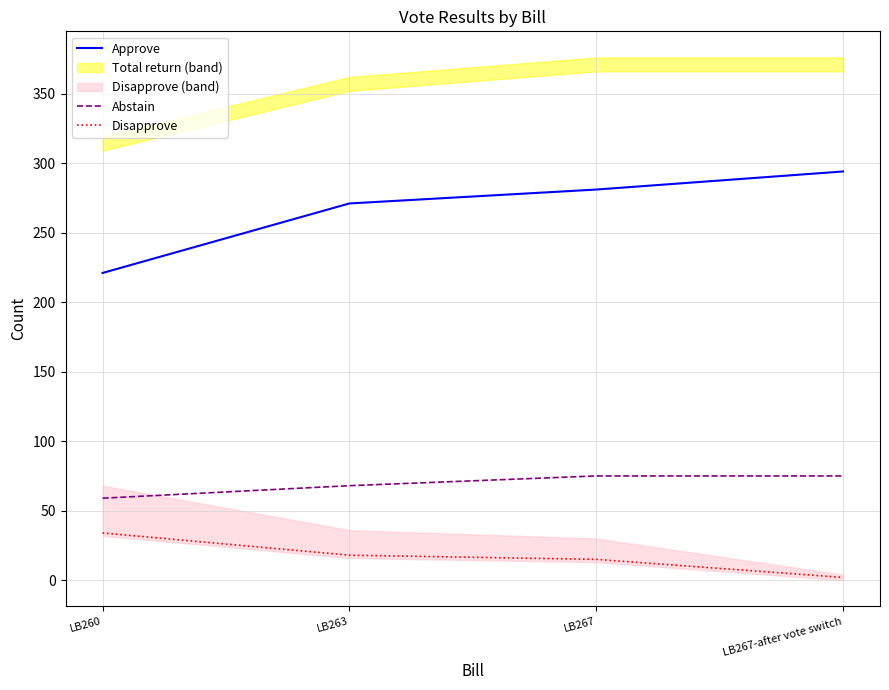

True or false: Abstain has more than 1 interior local peaks.

False